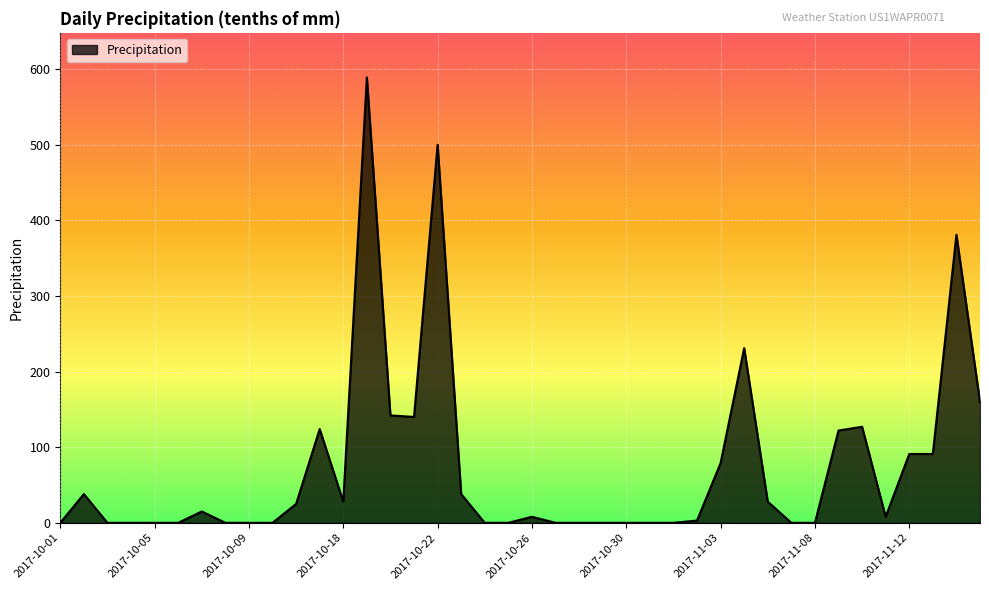

What is the maximum value shown in the chart?

589